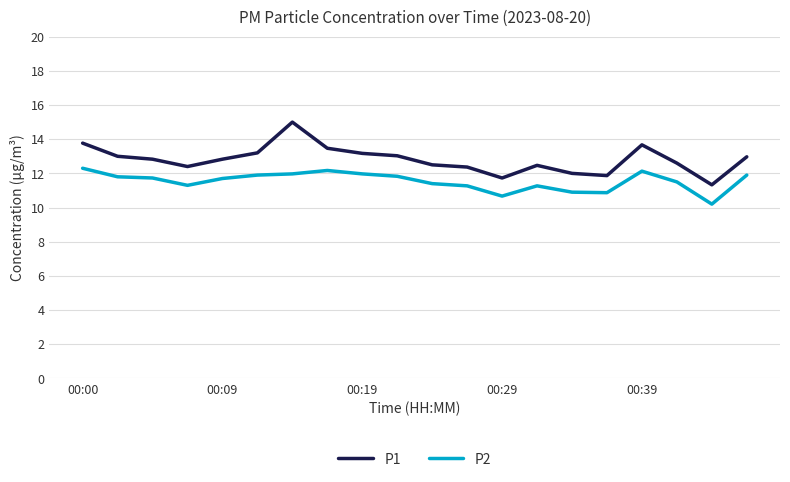

What is the maximum value shown in the chart?

15.0